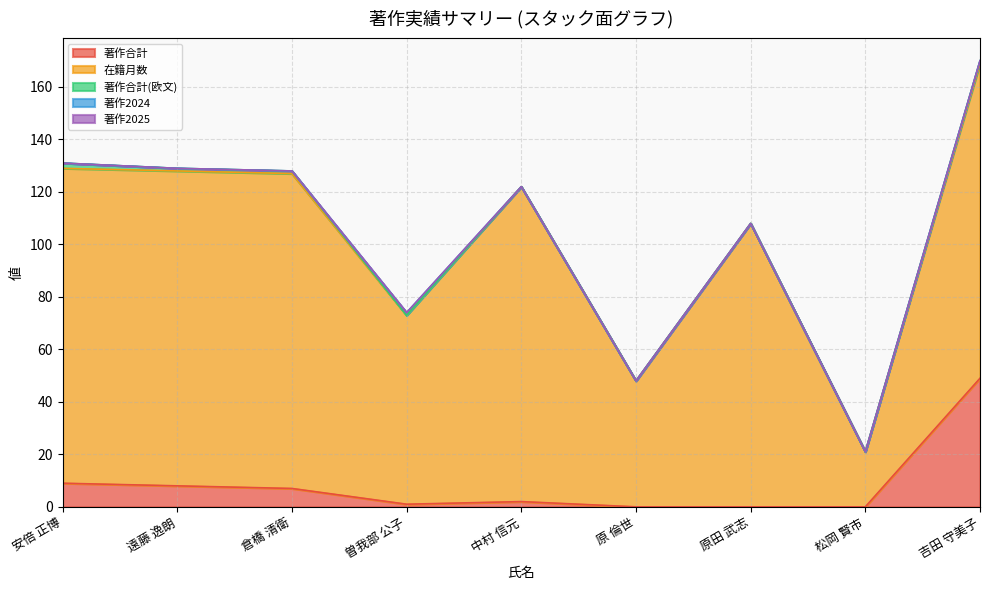

Reading right to left, extract all data points from this chart.

著作合計: 吉田 守美子=49	松岡 賢市=0	原田 武志=0	原 倫世=0	中村 信元=2	曽我部 公子=1	倉橋 清衛=7	遠藤 逸朗=8	安倍 正博=9
在籍月数: 吉田 守美子=120	松岡 賢市=21	原田 武志=108	原 倫世=48	中村 信元=120	曽我部 公子=72	倉橋 清衛=120	遠藤 逸朗=120	安倍 正博=120
著作合計(欧文): 吉田 守美子=1	松岡 賢市=0	原田 武志=0	原 倫世=0	中村 信元=0	曽我部 公子=0	倉橋 清衛=1	遠藤 逸朗=1	安倍 正博=2
著作2024: 吉田 守美子=0	松岡 賢市=0	原田 武志=0	原 倫世=0	中村 信元=0	曽我部 公子=1	倉橋 清衛=0	遠藤 逸朗=0	安倍 正博=0
著作2025: 吉田 守美子=0	松岡 賢市=0	原田 武志=0	原 倫世=0	中村 信元=0	曽我部 公子=0	倉橋 清衛=0	遠藤 逸朗=0	安倍 正博=0